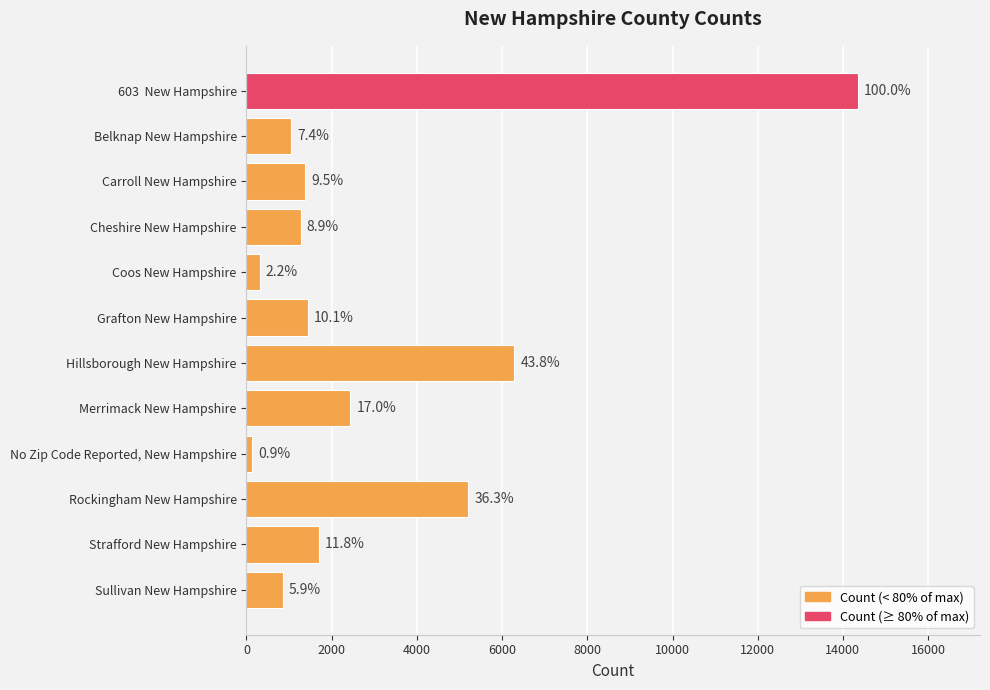

How many bars are there in total?

12